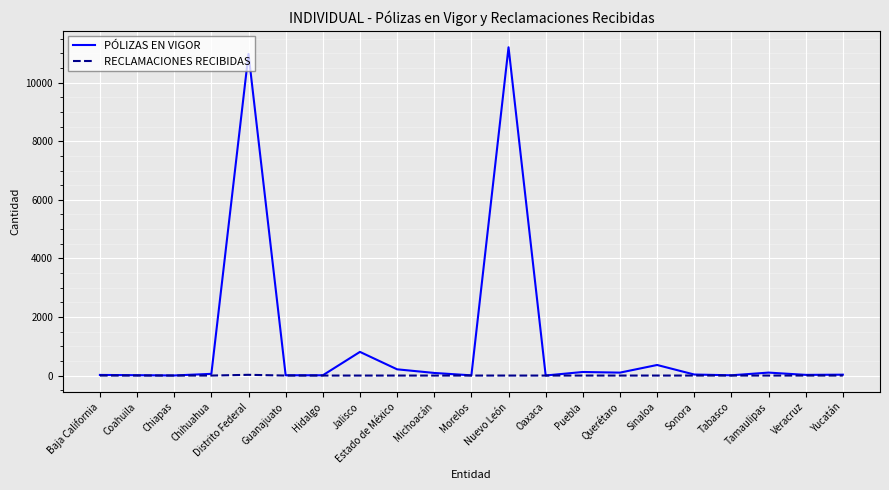

Which series has the largest total across all categories?

PÓLIZAS EN VIGOR